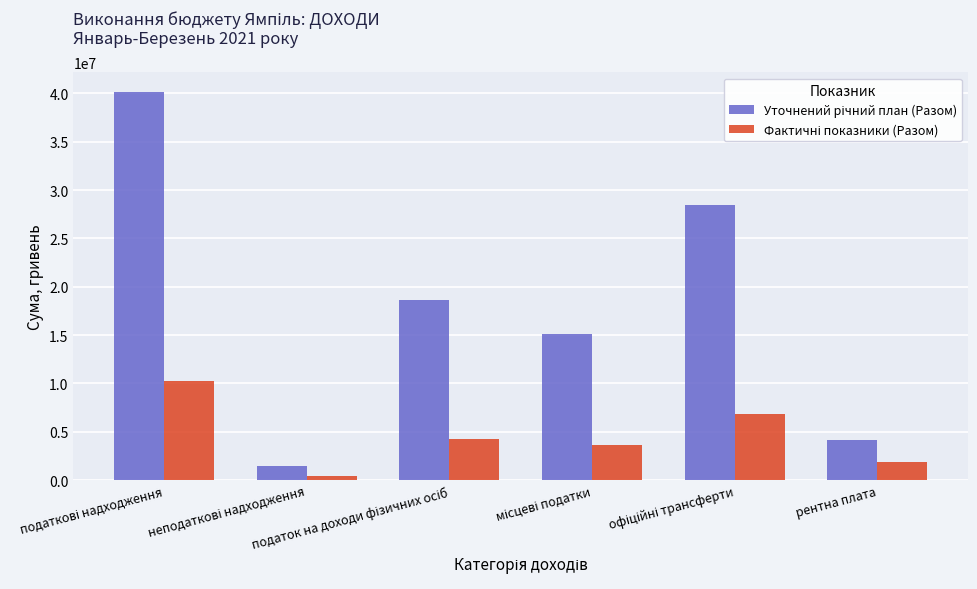

What is the maximum value shown in the chart?

40147260.0